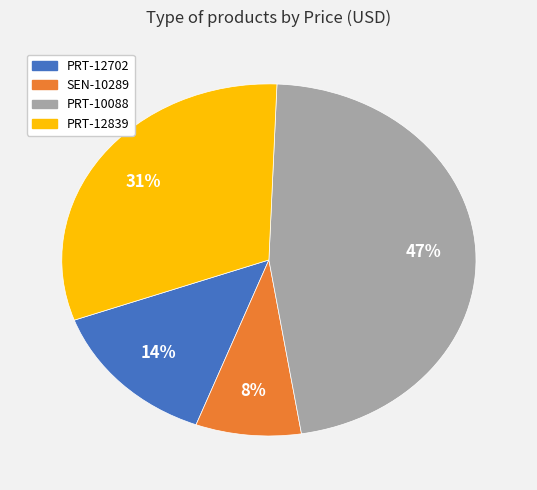

Which slice is the smallest?

SEN-10289